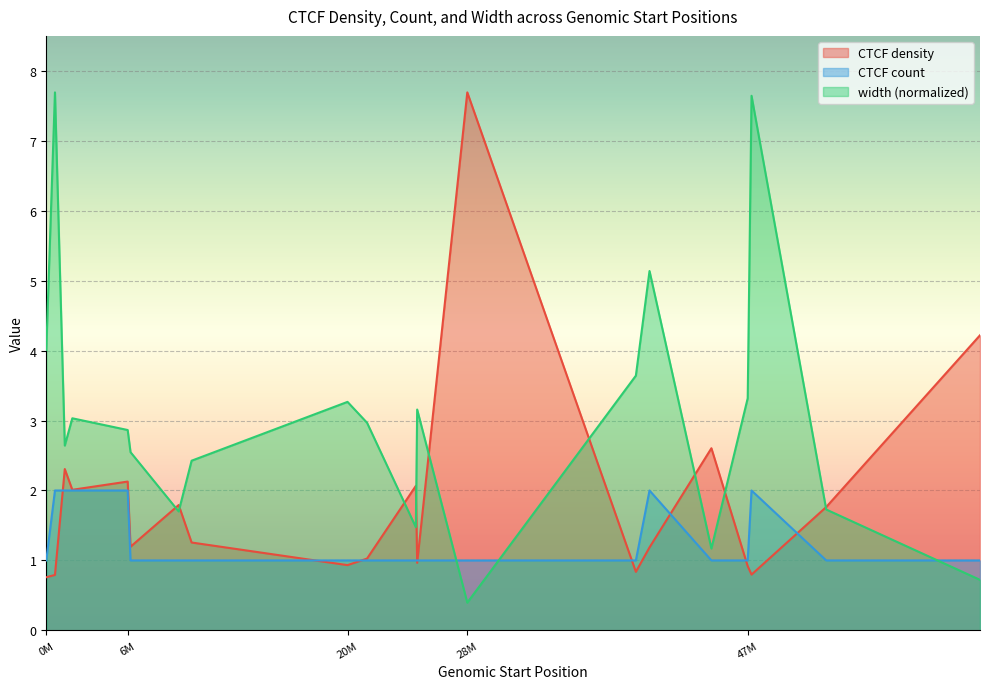

After their last crossing, which series has the higher values: width or CTCF count?

CTCF count